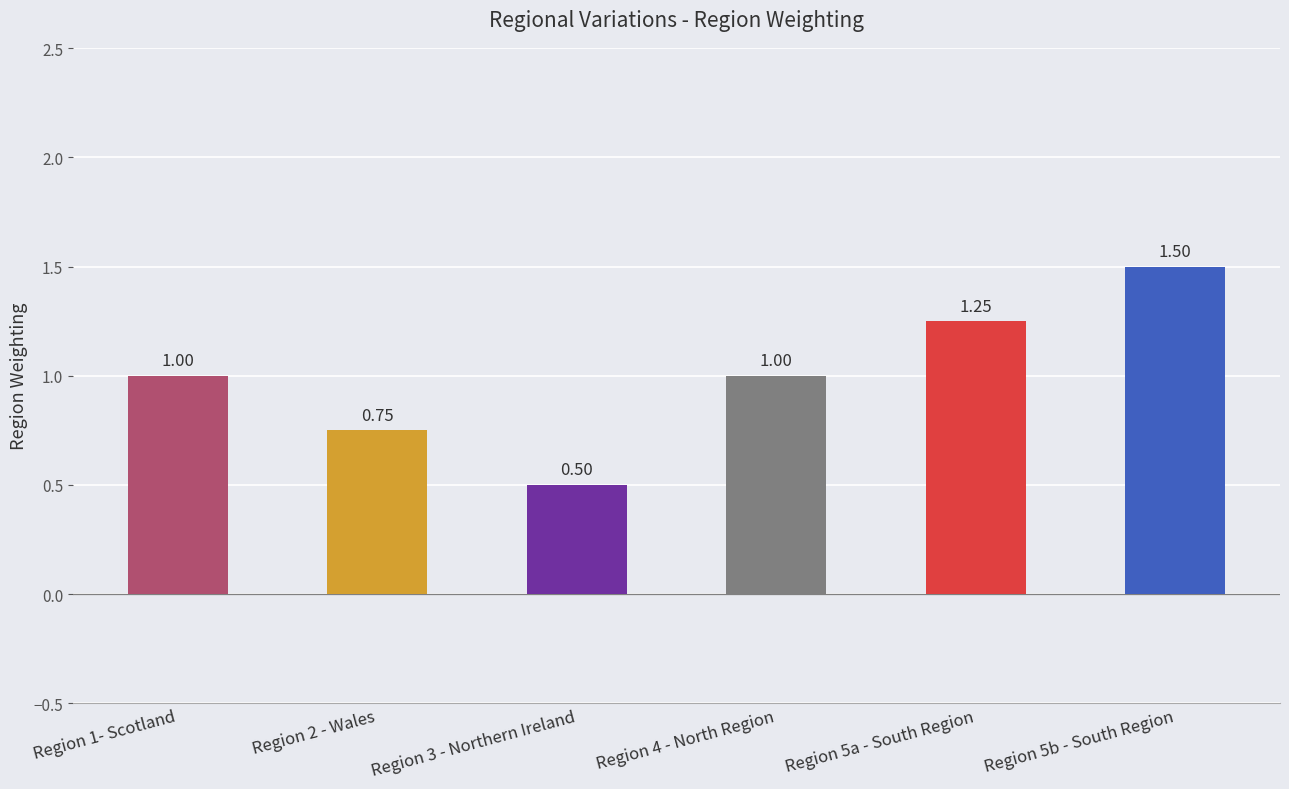

What is the value of the 3rd bar from the left?

0.5